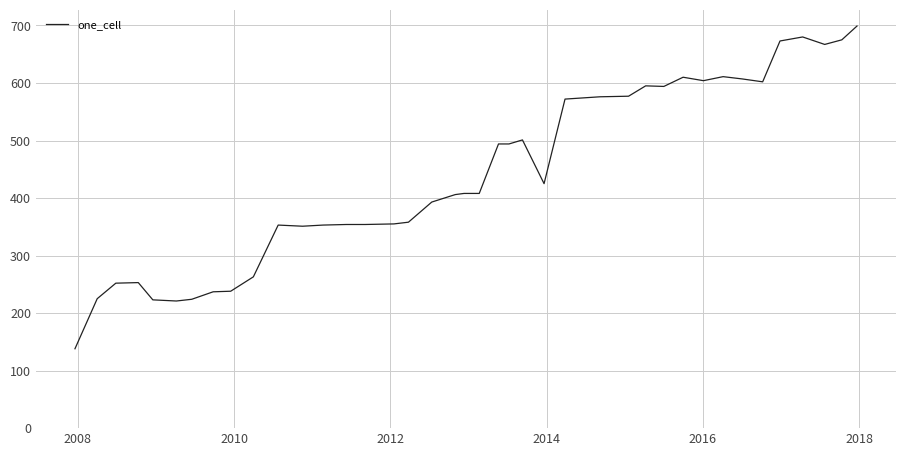

What is the smallest value displayed?

138